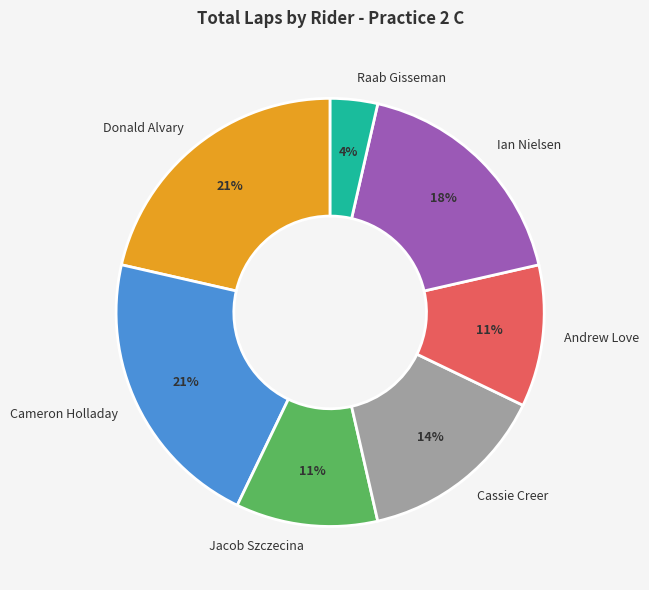

Is it true that Raab Gisseman is 4% of the pie?

True